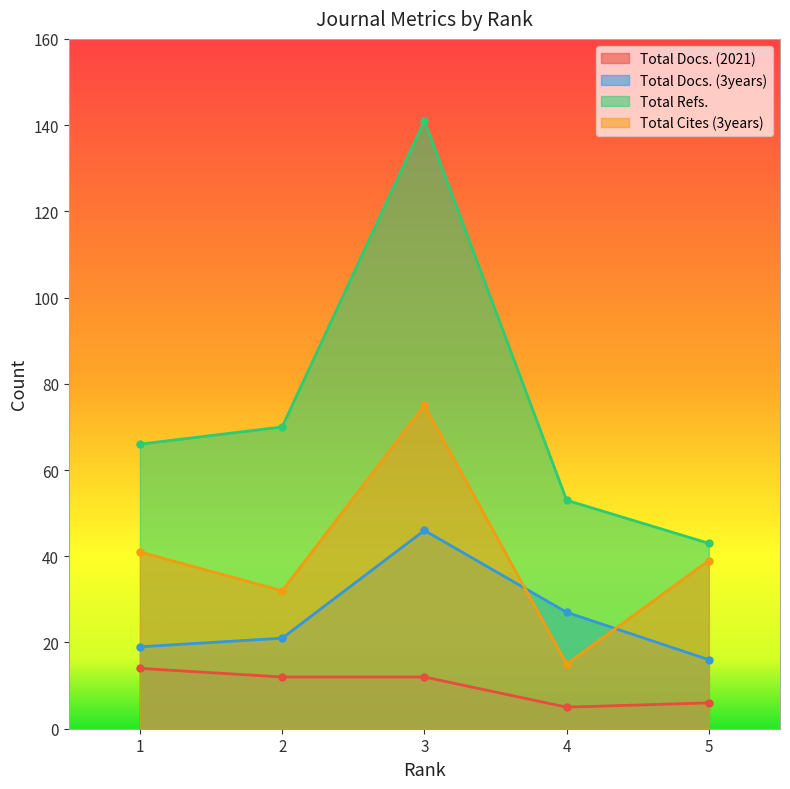

True or false: Total Refs. has a value of 210 at 3.

False